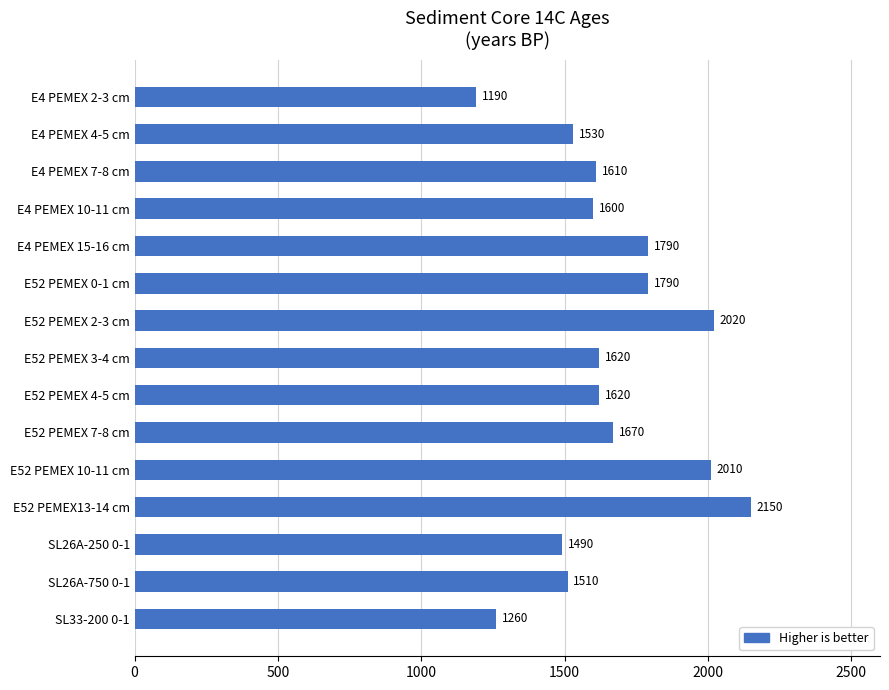

The chart shows a value of 533 at SL33-200 0-1. True or false?

False